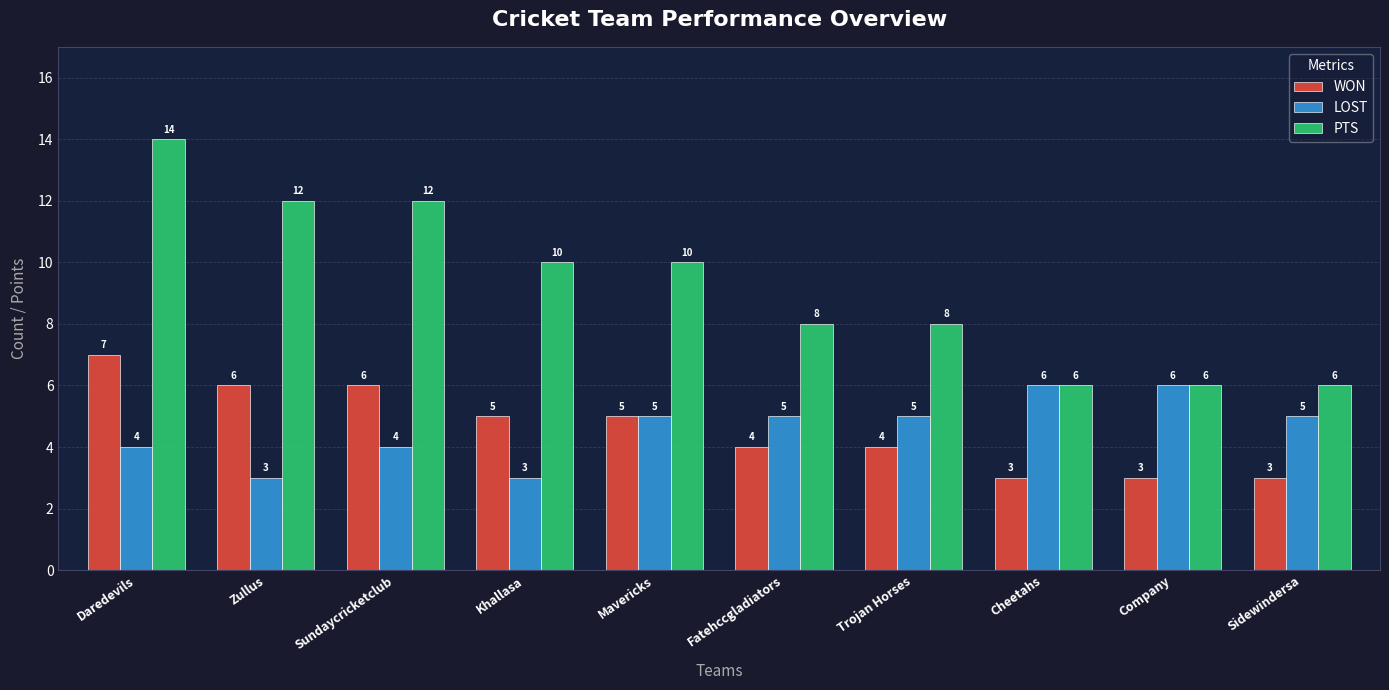

Reading left to right, what are all the values shown in this chart?

WON: Daredevils=7	Zullus=6	Sundaycricketclub=6	Khallasa=5	Mavericks=5	Fatehccgladiators=4	Trojan Horses=4	Cheetahs=3	Company=3	Sidewindersa=3
LOST: Daredevils=4	Zullus=3	Sundaycricketclub=4	Khallasa=3	Mavericks=5	Fatehccgladiators=5	Trojan Horses=5	Cheetahs=6	Company=6	Sidewindersa=5
PTS: Daredevils=14	Zullus=12	Sundaycricketclub=12	Khallasa=10	Mavericks=10	Fatehccgladiators=8	Trojan Horses=8	Cheetahs=6	Company=6	Sidewindersa=6